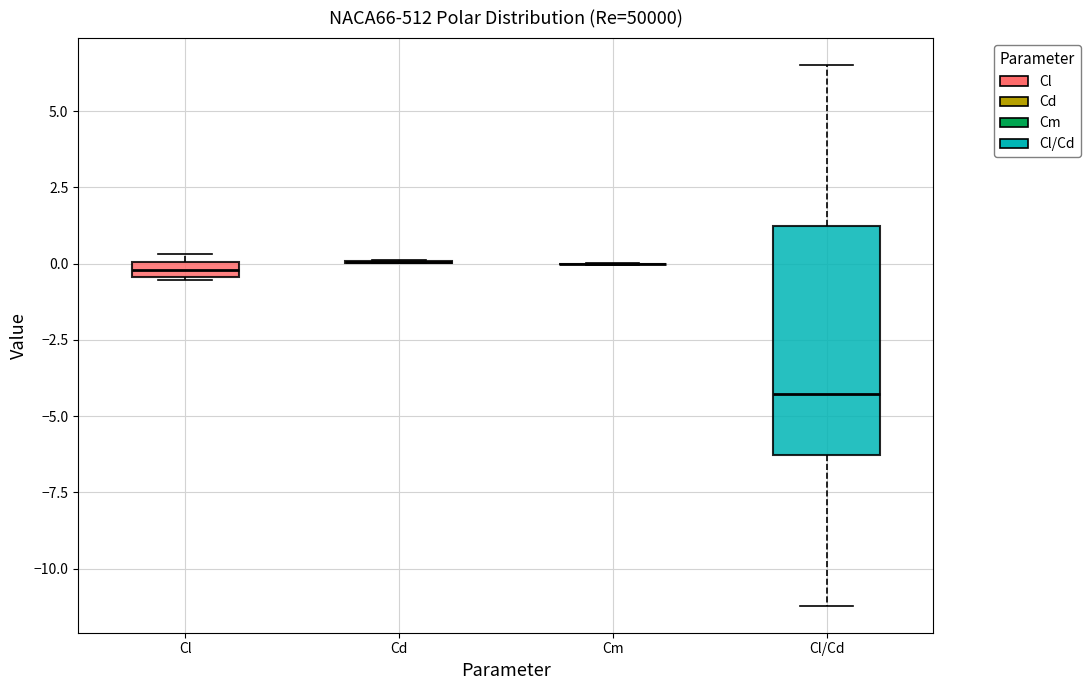

Where is the upper edge of the box for Cl on the y-axis? The values are not printed on the chart, so give them approximately, as read against the axis.

0.0